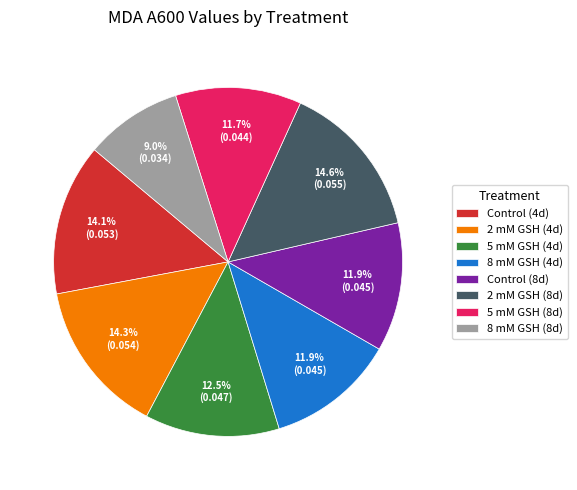

Which category has the smallest portion of the pie?

8 mM GSH (8d)